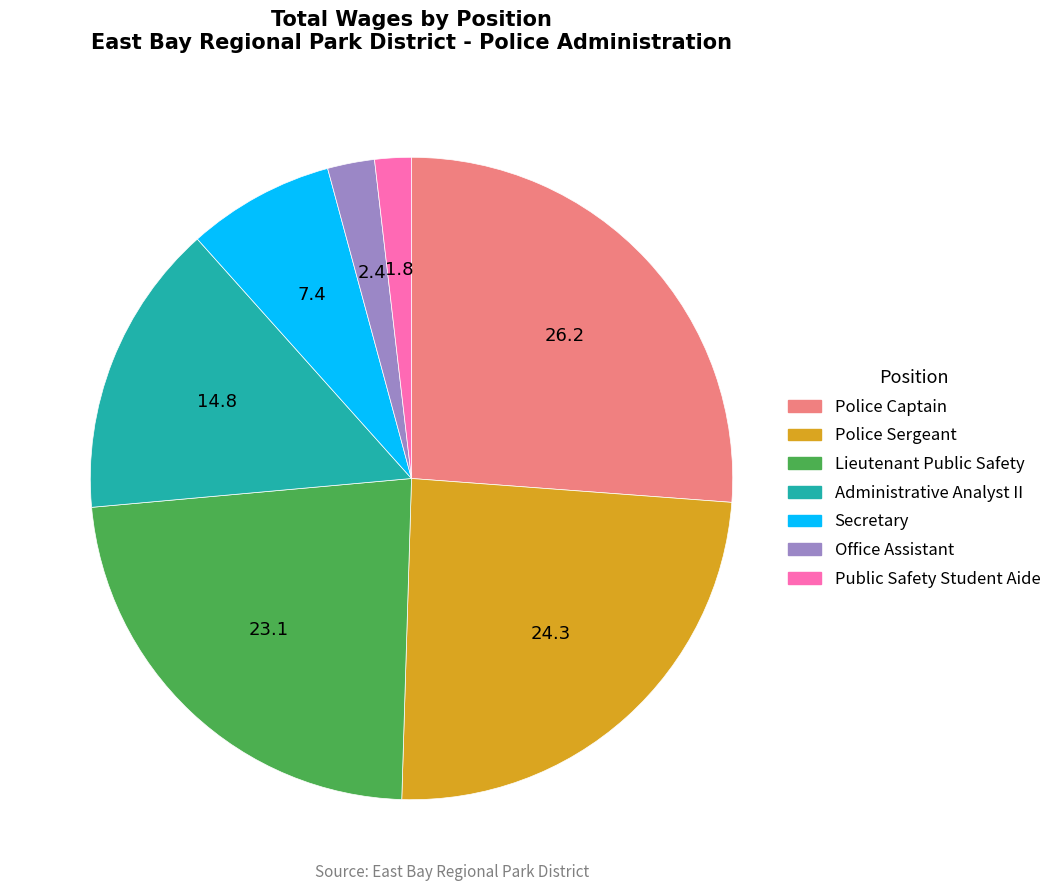

Is it true that Administrative Analyst II is 15% of the pie?

True